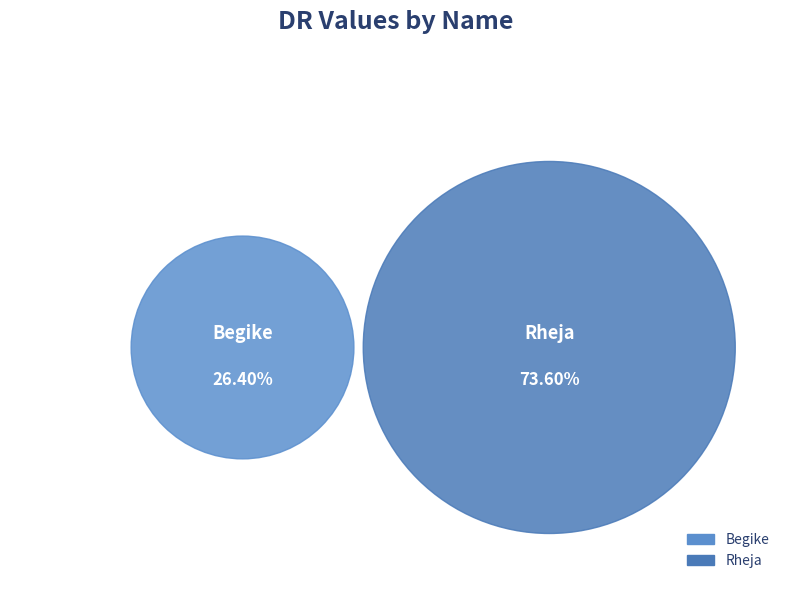

Between Rheja and Begike, which is larger?

Rheja